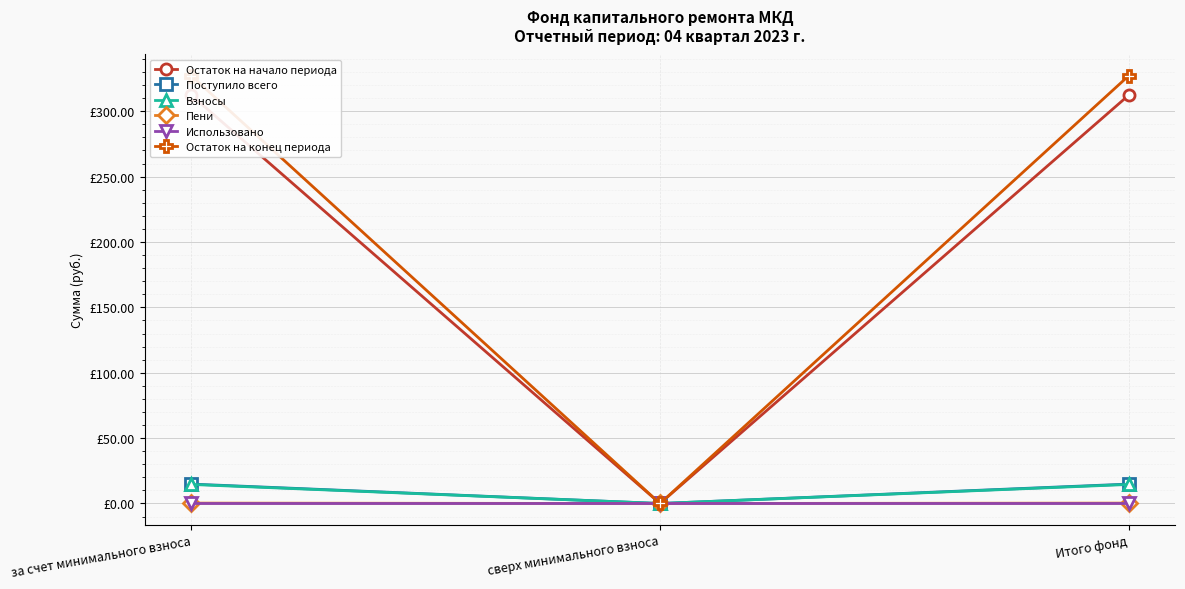

True or false: Поступило всего has a value of 14.8 at за счет минимального взноса.

True